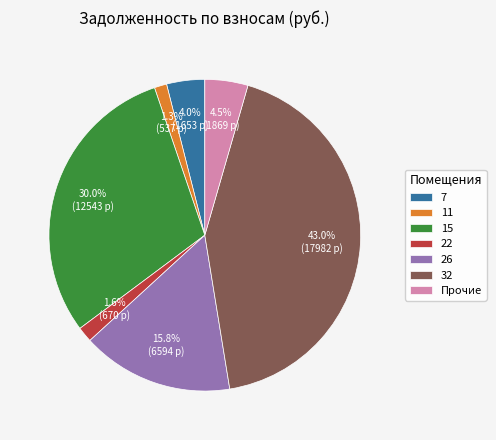

Is there any slice that represents more than half of the pie?

No